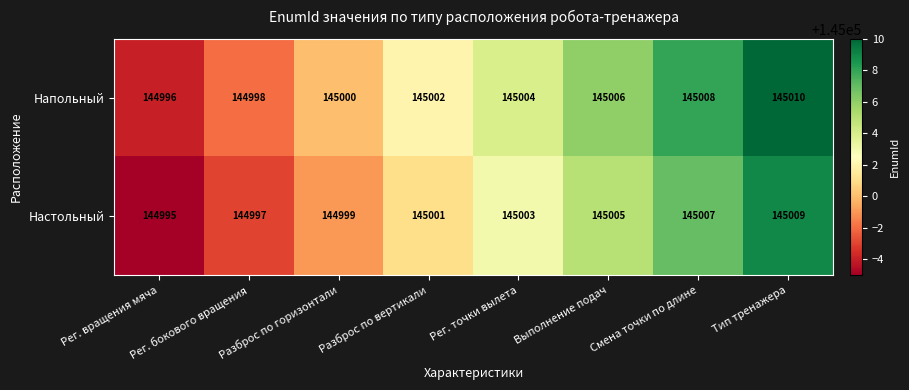

Is it true that Напольный equals 145002 at Разброс по вертикали?

True